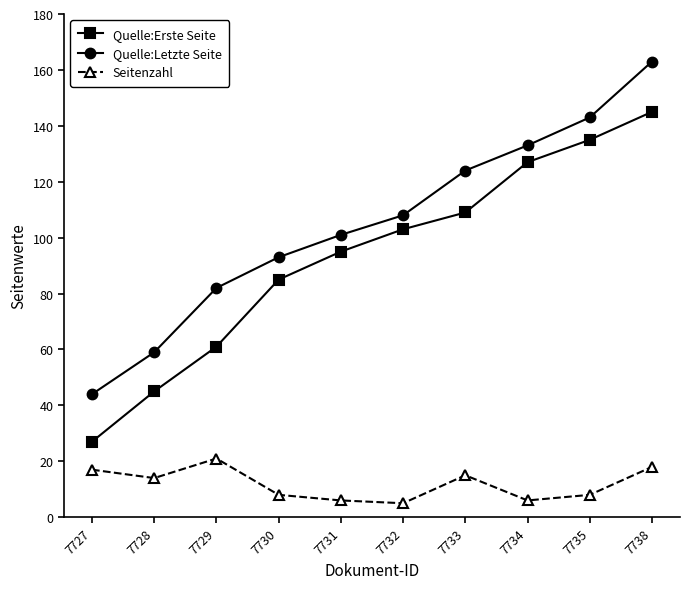

What is the lowest value of the Quelle:Erste Seite series?

27